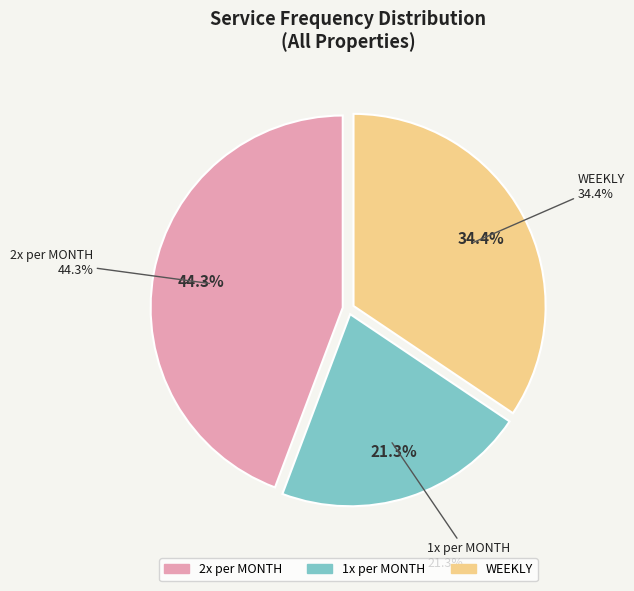

Is there a majority slice in this chart?

No